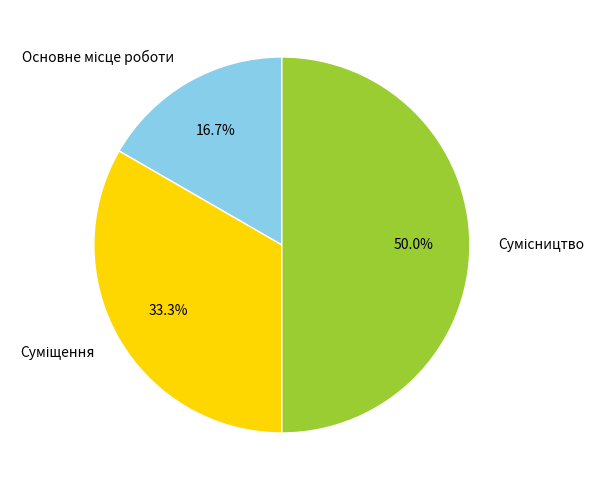

Rank the categories by value from highest to lowest.

Сумісництво, Суміщення, Основне місце роботи